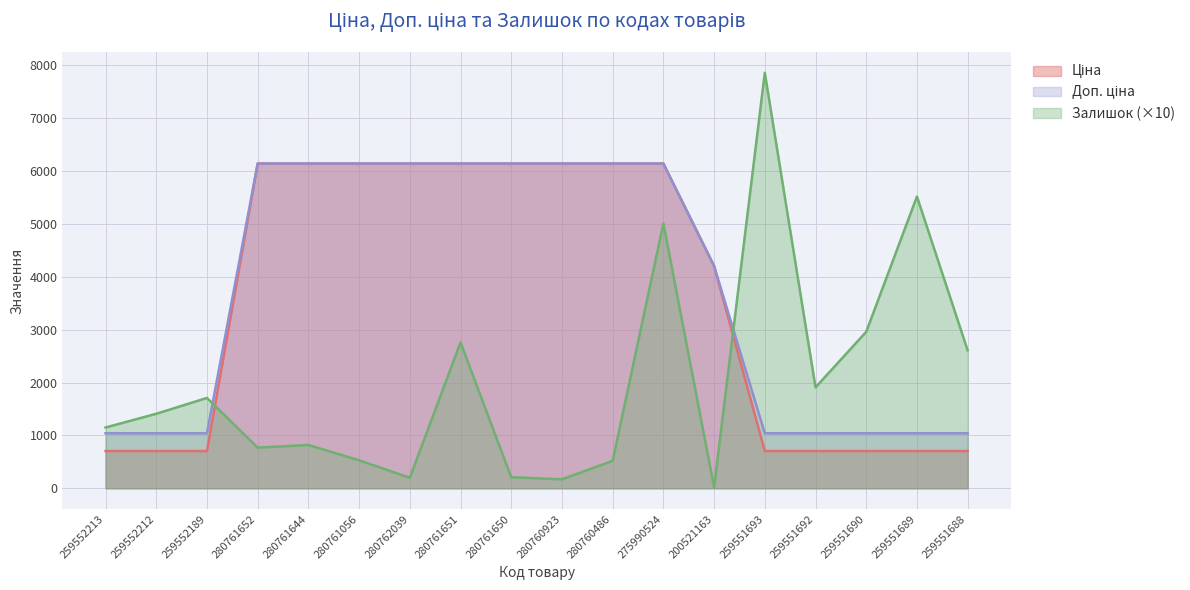

What is the lowest value of the Ціна series?

705.5